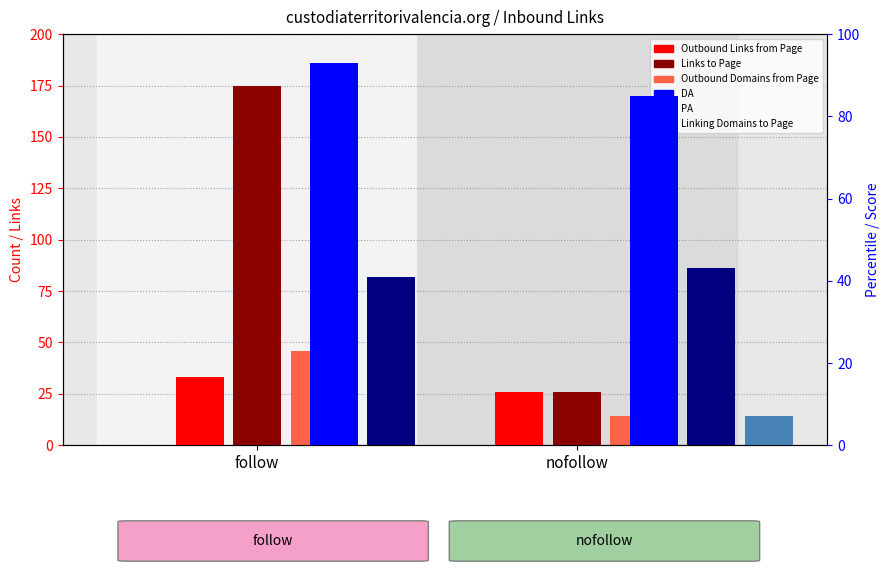

Is the value of Linking Domains to Page at follow greater than the value of Outbound Domains from Page at follow?

No